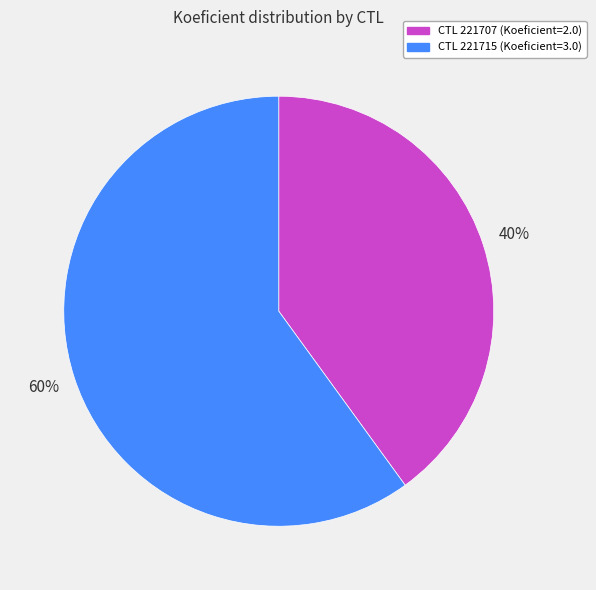

Count the number of slices in the pie.

2